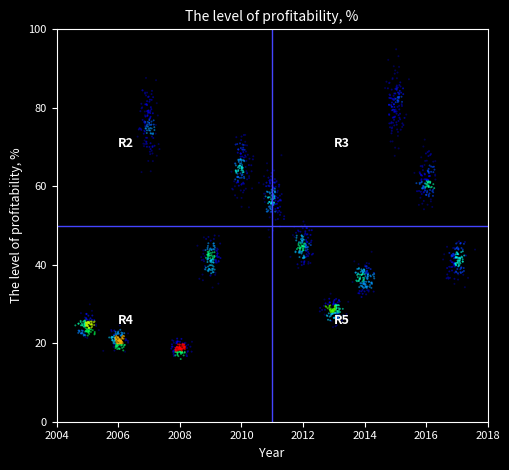

What is the range of X values (max minus min)?

13.0